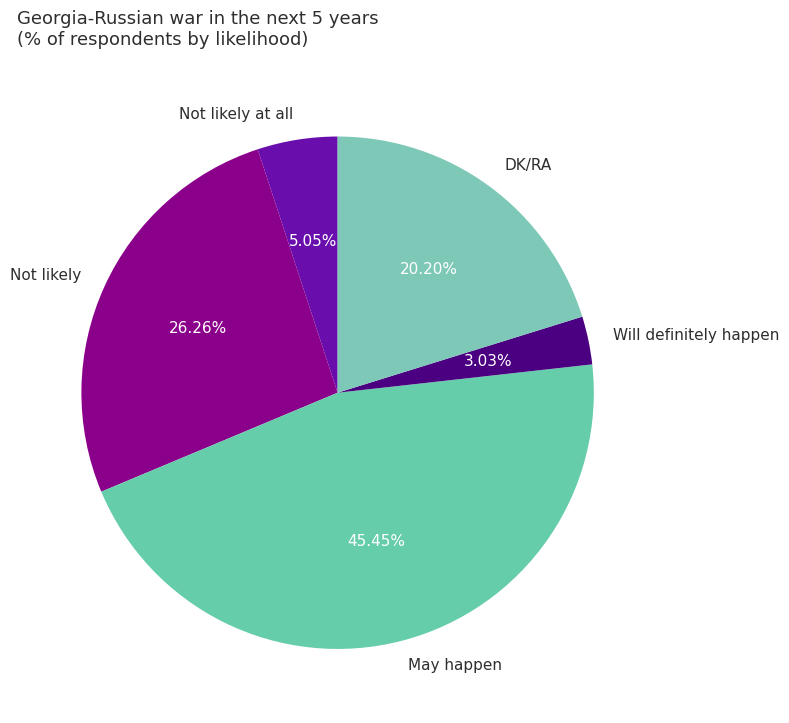

How many slices are in this pie chart?

5